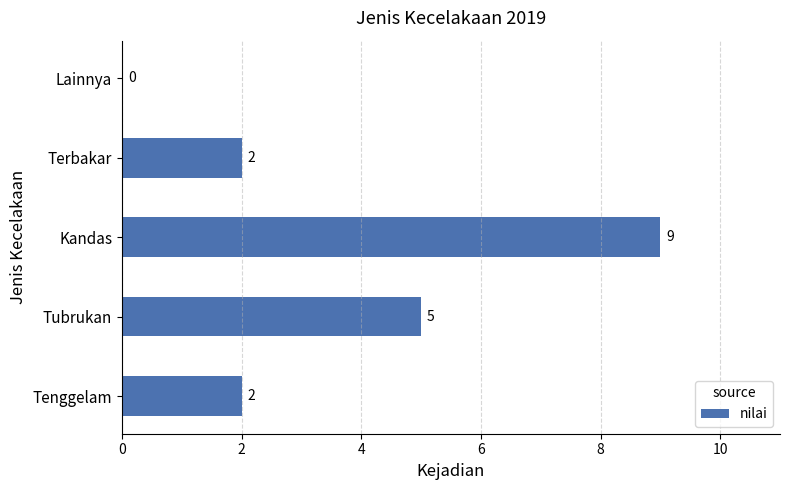

Count the values in the range 2 to 5.

3